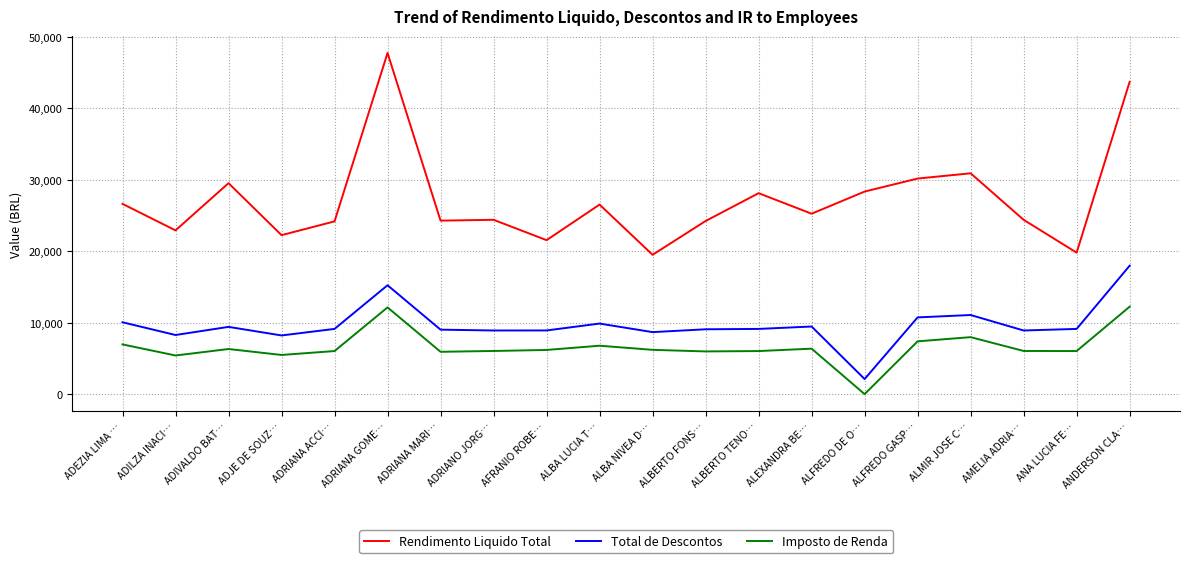

What is the difference between the highest and lowest values at ADRIANO JORG…?

18365.7